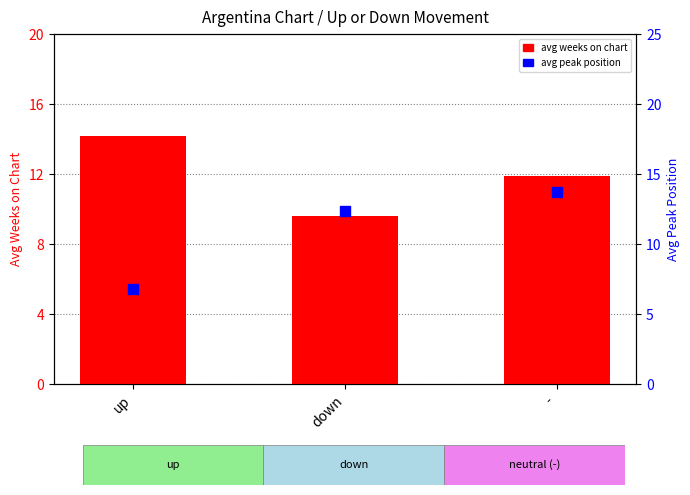

At how many categories does at least one series exceed 12?

3